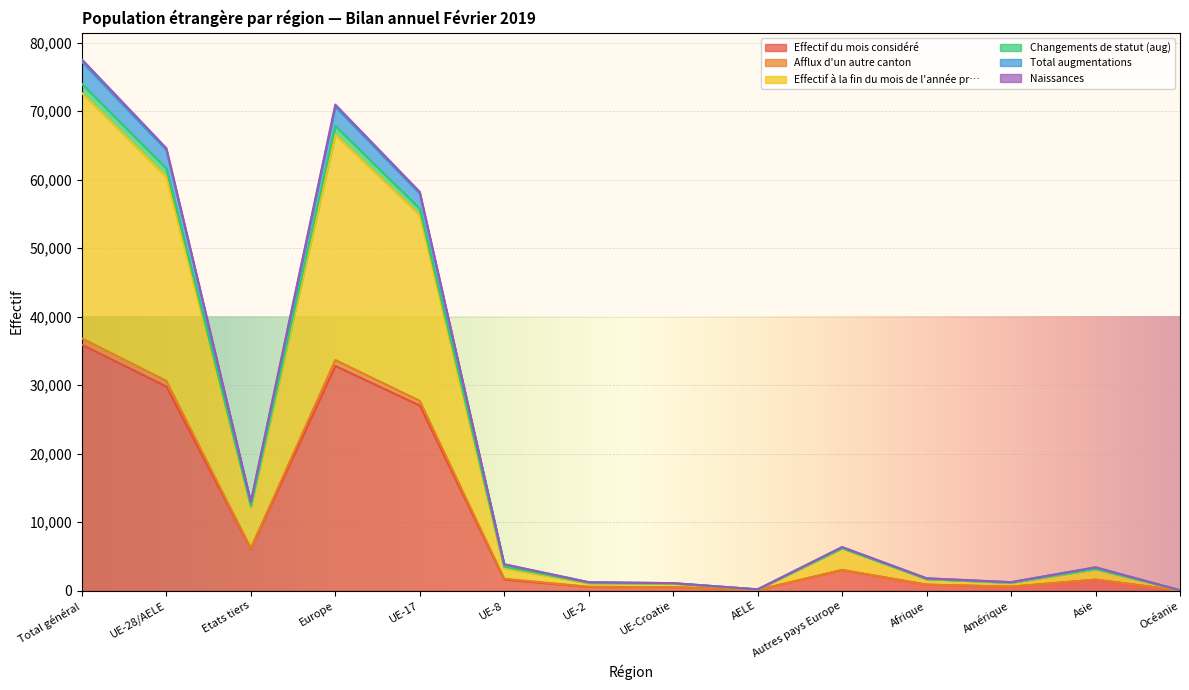

How many categories are shown in the chart?

14